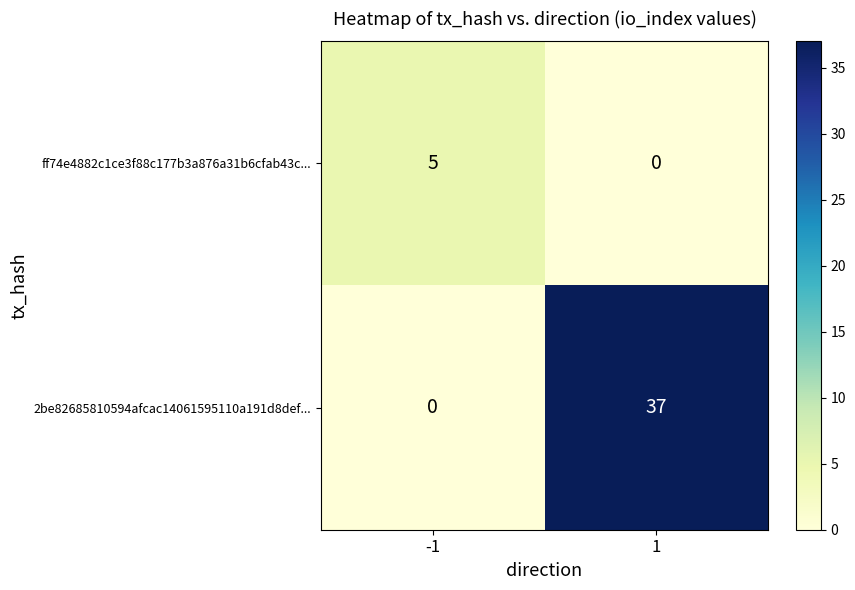

True or false: 2be82685810594afcac14061595110a191d8def... has a value of 0 at -1.

True